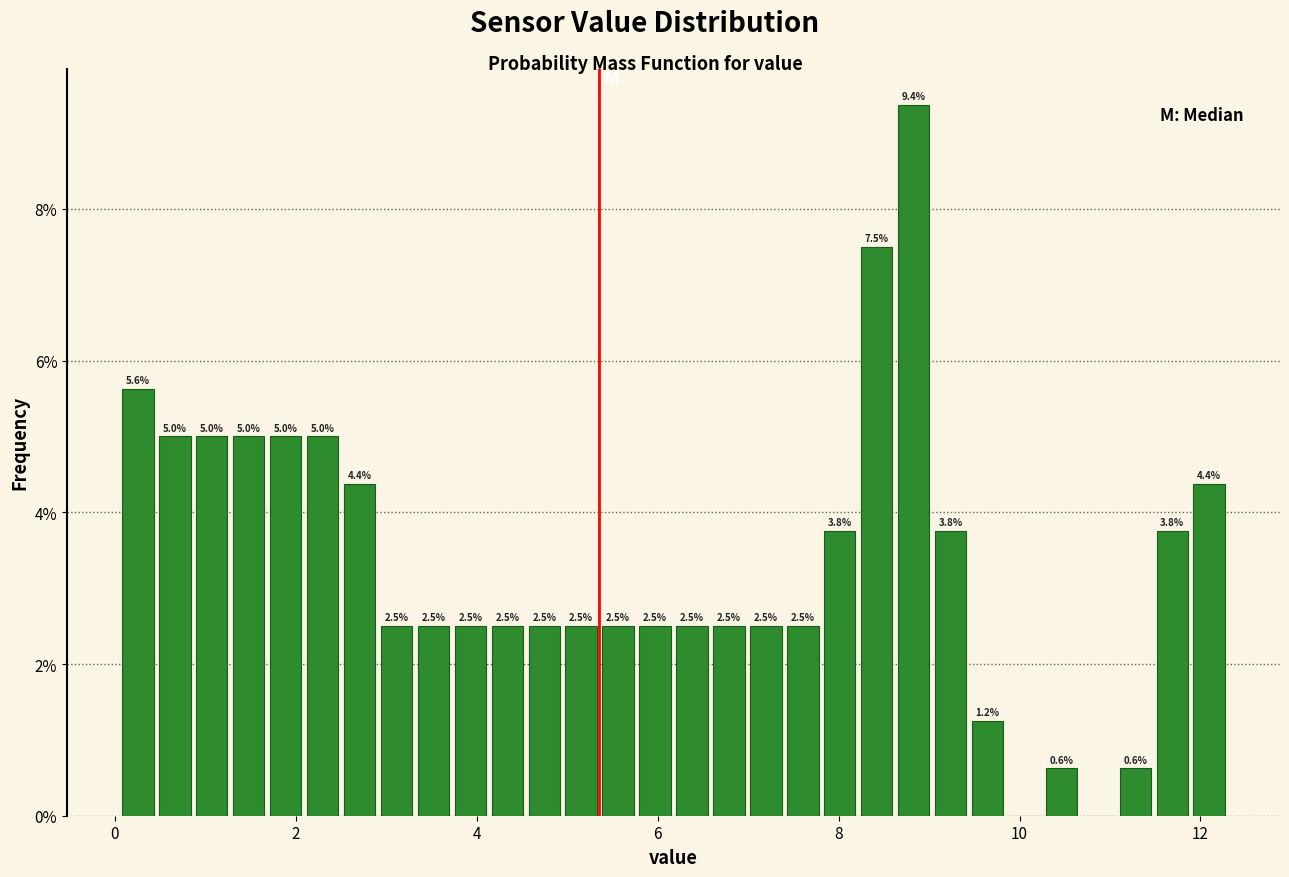

Read against the x-axis, roughly where is the centre of the tallest bar?

8.8